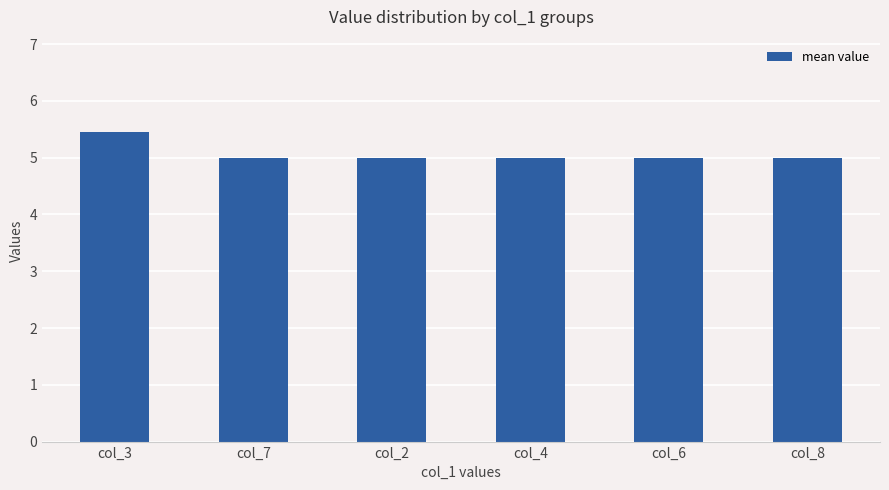

Reading left to right, what are all the values shown in this chart?

5.4	5.0	5.0	5.0	5.0	5.0